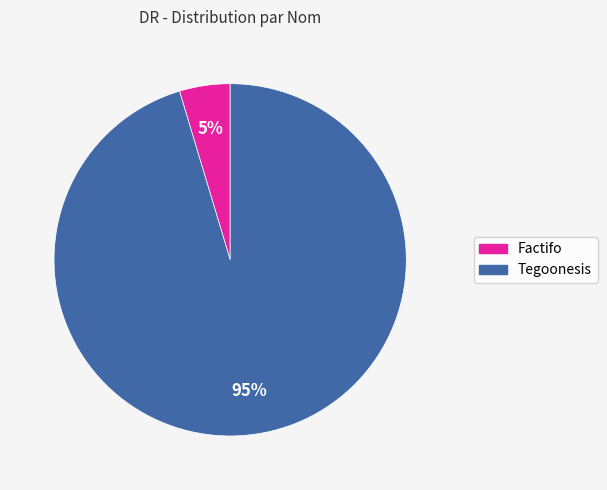

Is the sum of Tegoonesis and Factifo greater than half?

Yes